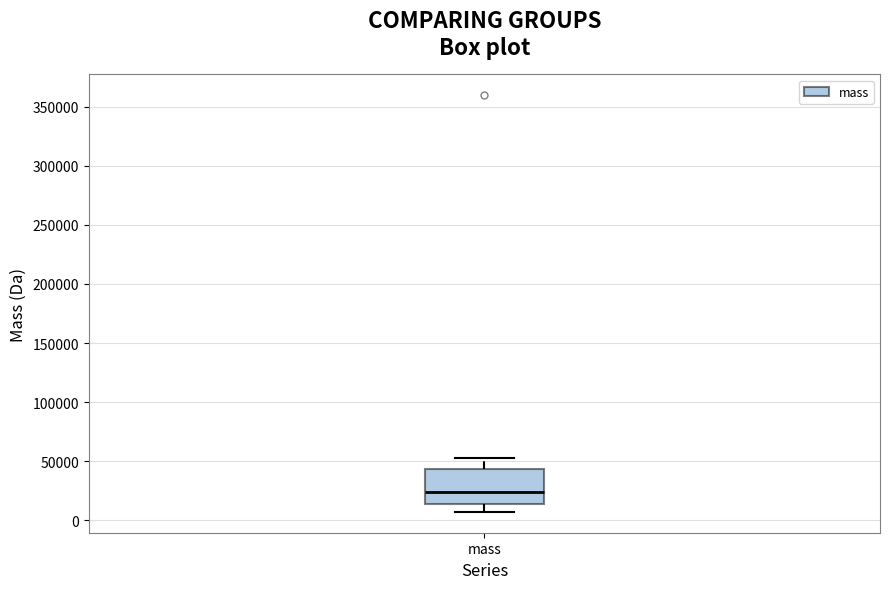

Transcribe this box plot: give where the median line is, the range the box spans, and where the two whiskers end, as read against the y-axis. The values are not printed on the chart, so give them approximately, as read against the axis.

median 25000, box 15000 to 45000, whiskers 5000 to 55000